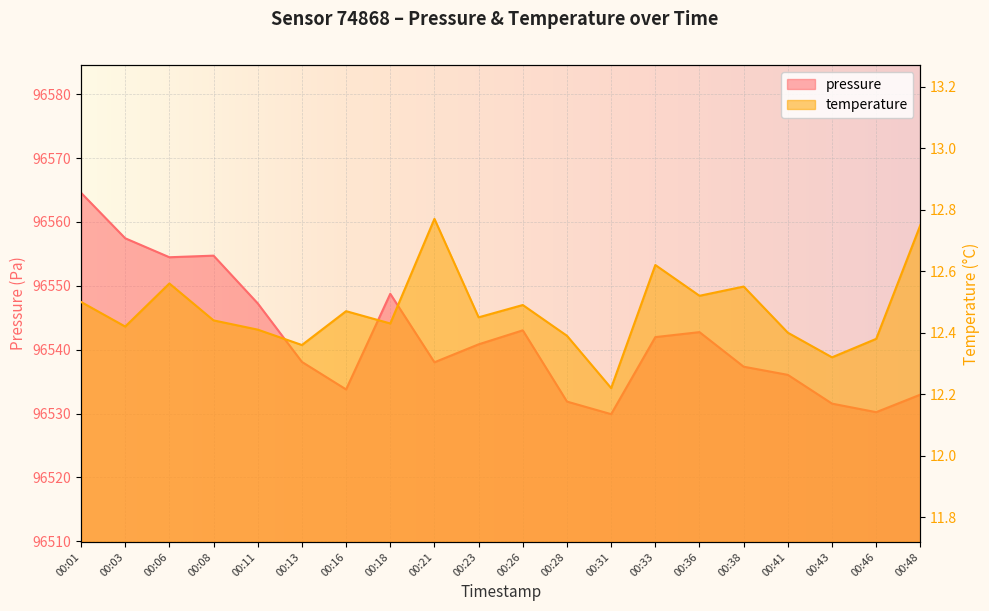

Reading left to right, what are all the values shown in this chart?

pressure: 00:01=96564.6	00:03=96557.4	00:06=96554.5	00:08=96554.7	00:11=96547.2	00:13=96538.1	00:16=96533.8	00:18=96548.8	00:21=96538.0	00:23=96540.8	00:26=96543.0	00:28=96531.9	00:31=96529.9	00:33=96542.0	00:36=96542.8	00:38=96537.3	00:41=96536.1	00:43=96531.6	00:46=96530.2	00:48=96533.0
temperature: 00:01=12.5	00:03=12.4	00:06=12.6	00:08=12.4	00:11=12.4	00:13=12.4	00:16=12.5	00:18=12.4	00:21=12.8	00:23=12.4	00:26=12.5	00:28=12.4	00:31=12.2	00:33=12.6	00:36=12.5	00:38=12.6	00:41=12.4	00:43=12.3	00:46=12.4	00:48=12.8